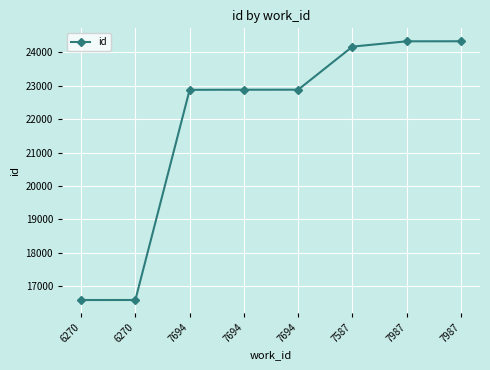

Is it true that the value at 6270 is 16582?

True